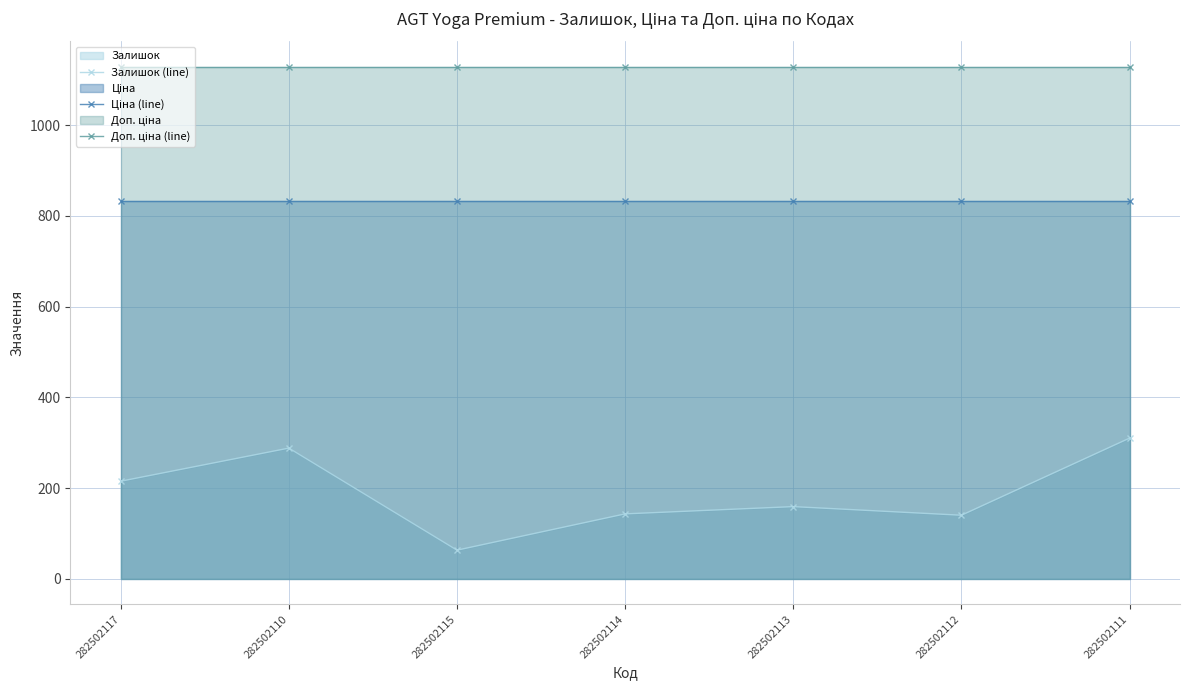

What is the sum of all Ціна (line) values?

5826.7